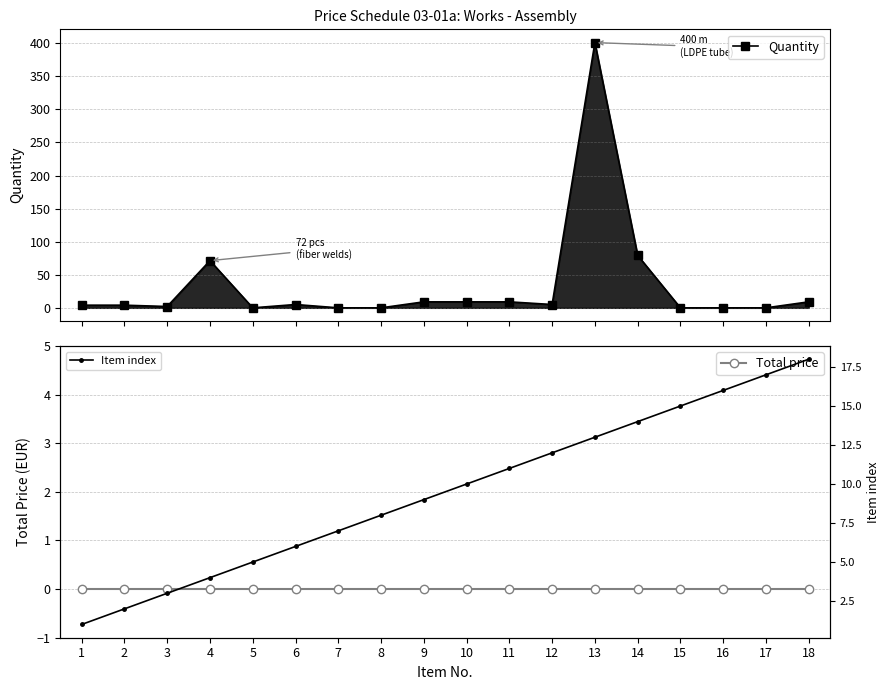

The value of Quantity at 6 is 4. True or false?

False